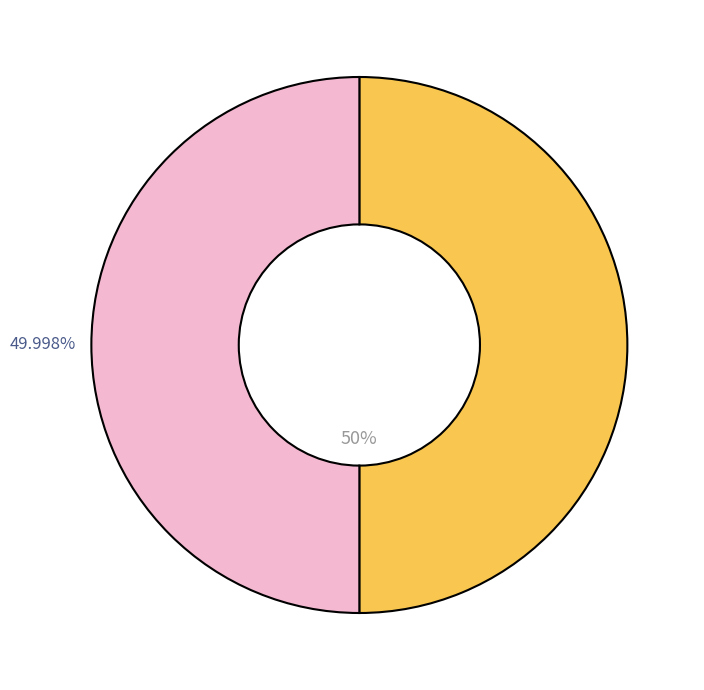

How many segments does this pie chart have?

2